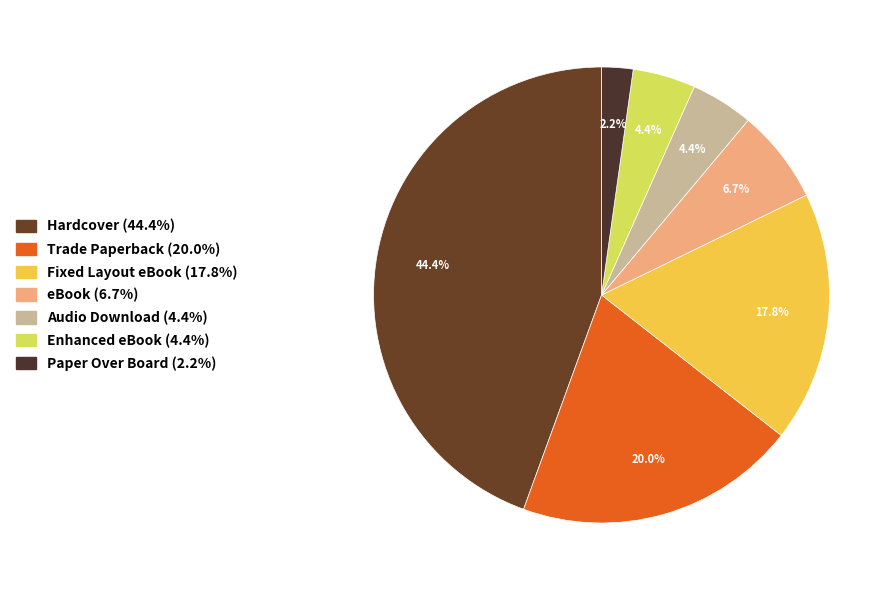

To the nearest percent, what percentage of the pie is Hardcover?

44%